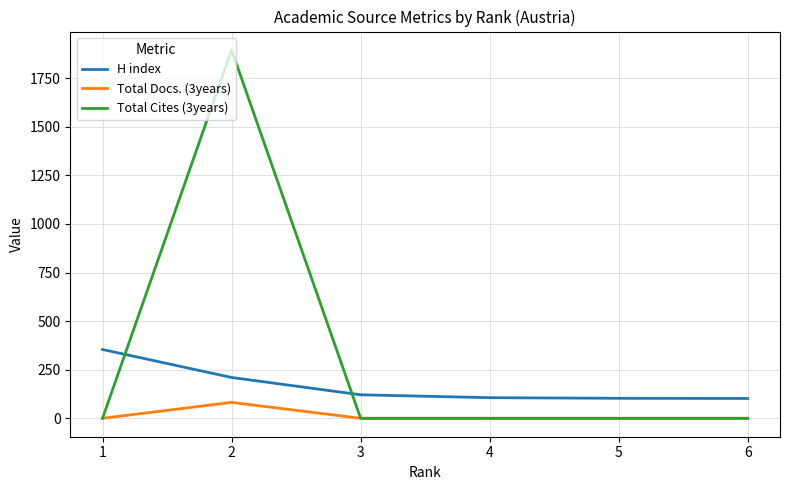

Reading right to left, extract all data points from this chart.

H index: 1=354	2=210	3=121	4=106	5=103	6=102
Total Docs. (3years): 1=0	2=82	3=0	4=0	5=0	6=0
Total Cites (3years): 1=0	2=1895	3=0	4=0	5=0	6=0